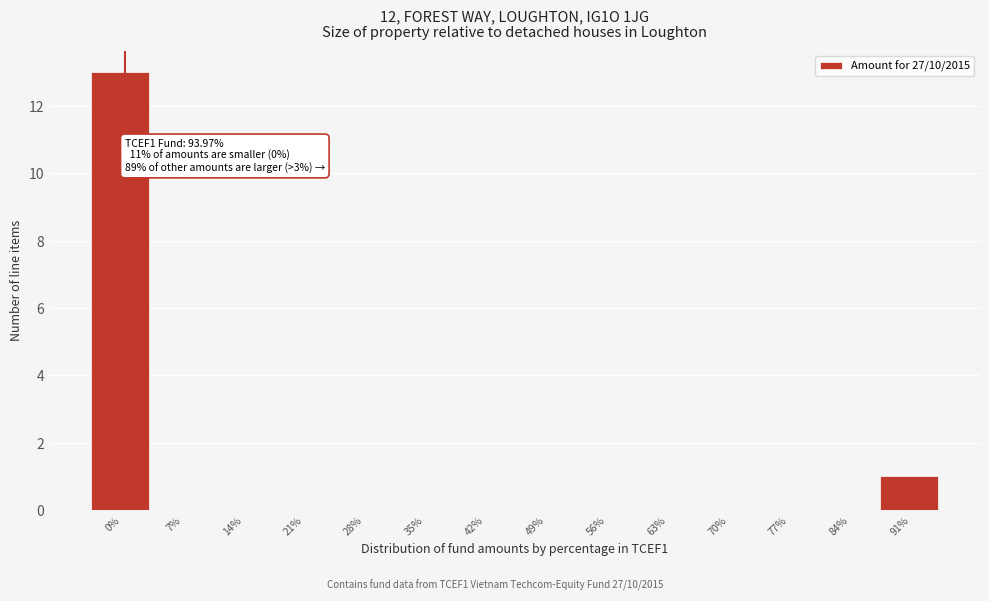

Reading right to left, what are all the values shown in this chart?

91%=1	84%=0	77%=0	70%=0	63%=0	56%=0	49%=0	42%=0	35%=0	28%=0	21%=0	14%=0	7%=0	0%=13